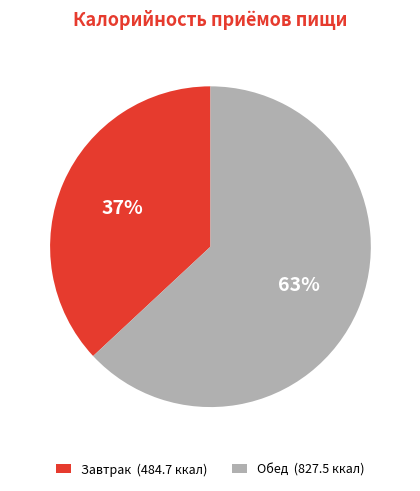

Rank the categories by value from lowest to highest.

Завтрак, Обед